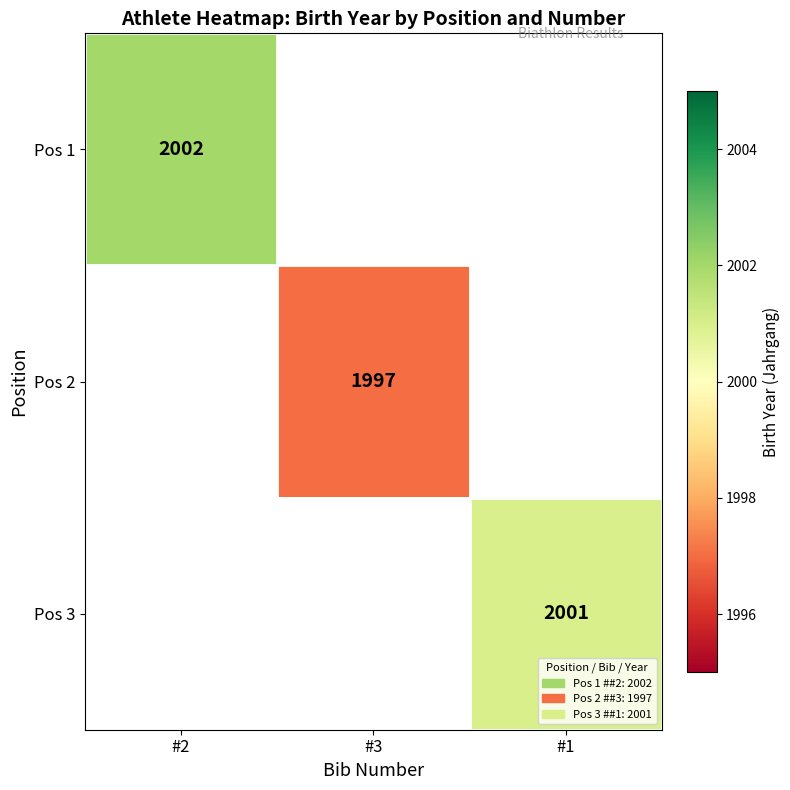

The Pos 2 series shows 1997 at #3. True or false?

True